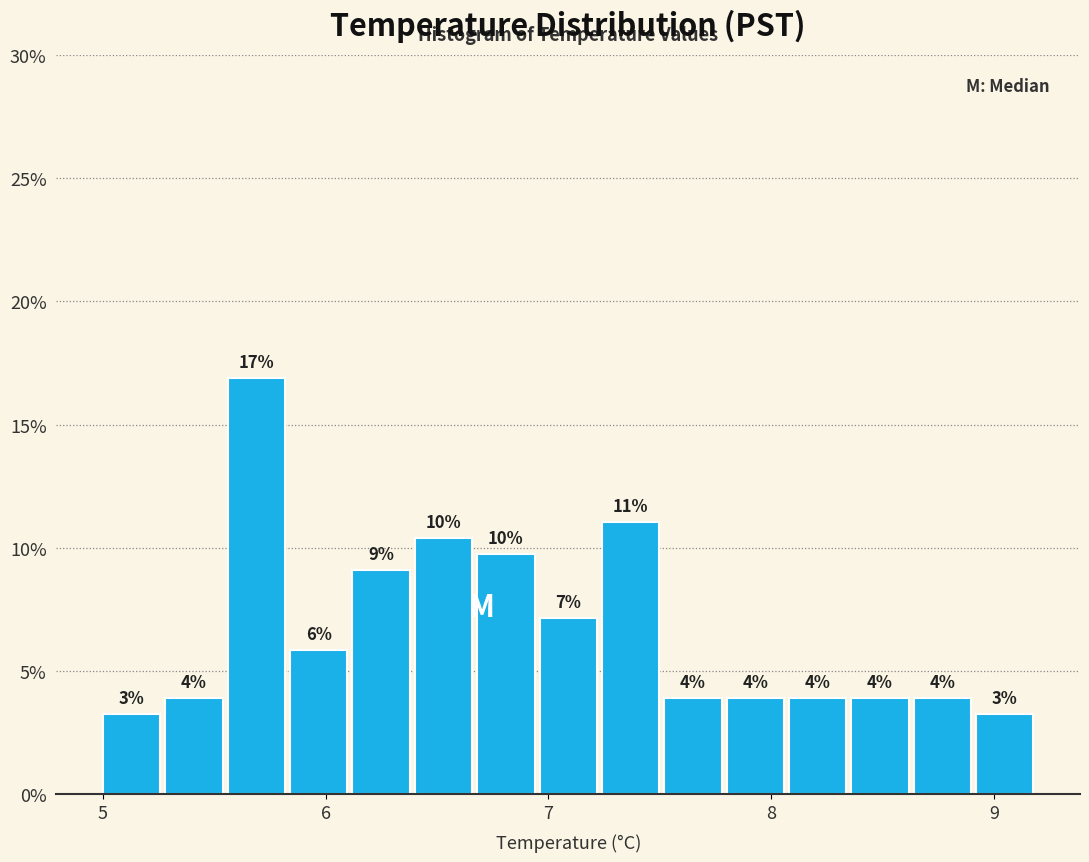

Read against the x-axis, roughly where is the centre of the tallest bar?

5.7